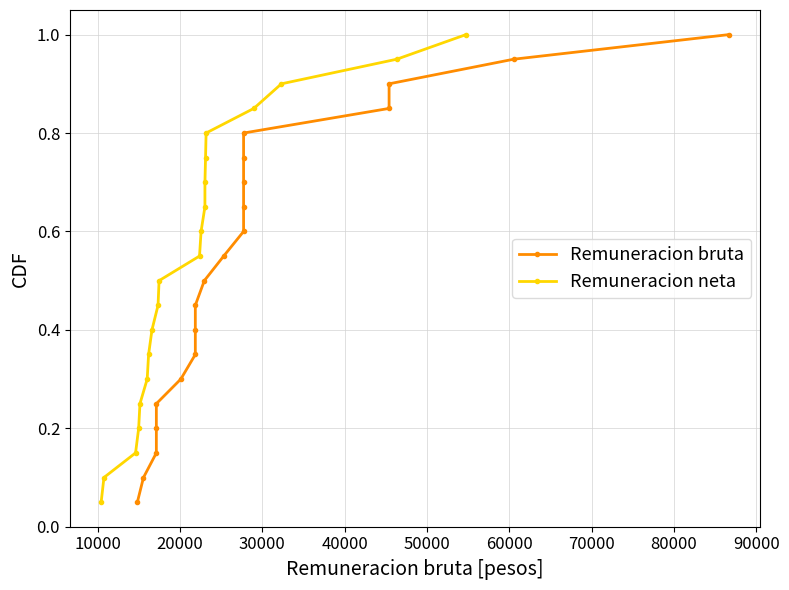

What is the value of the Remuneracion neta point at the 8th from the left?

0.4